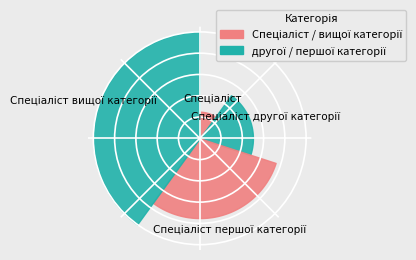

Is the sum of Спеціаліст першої категорії and Спеціаліст другої категорії greater than half?

No